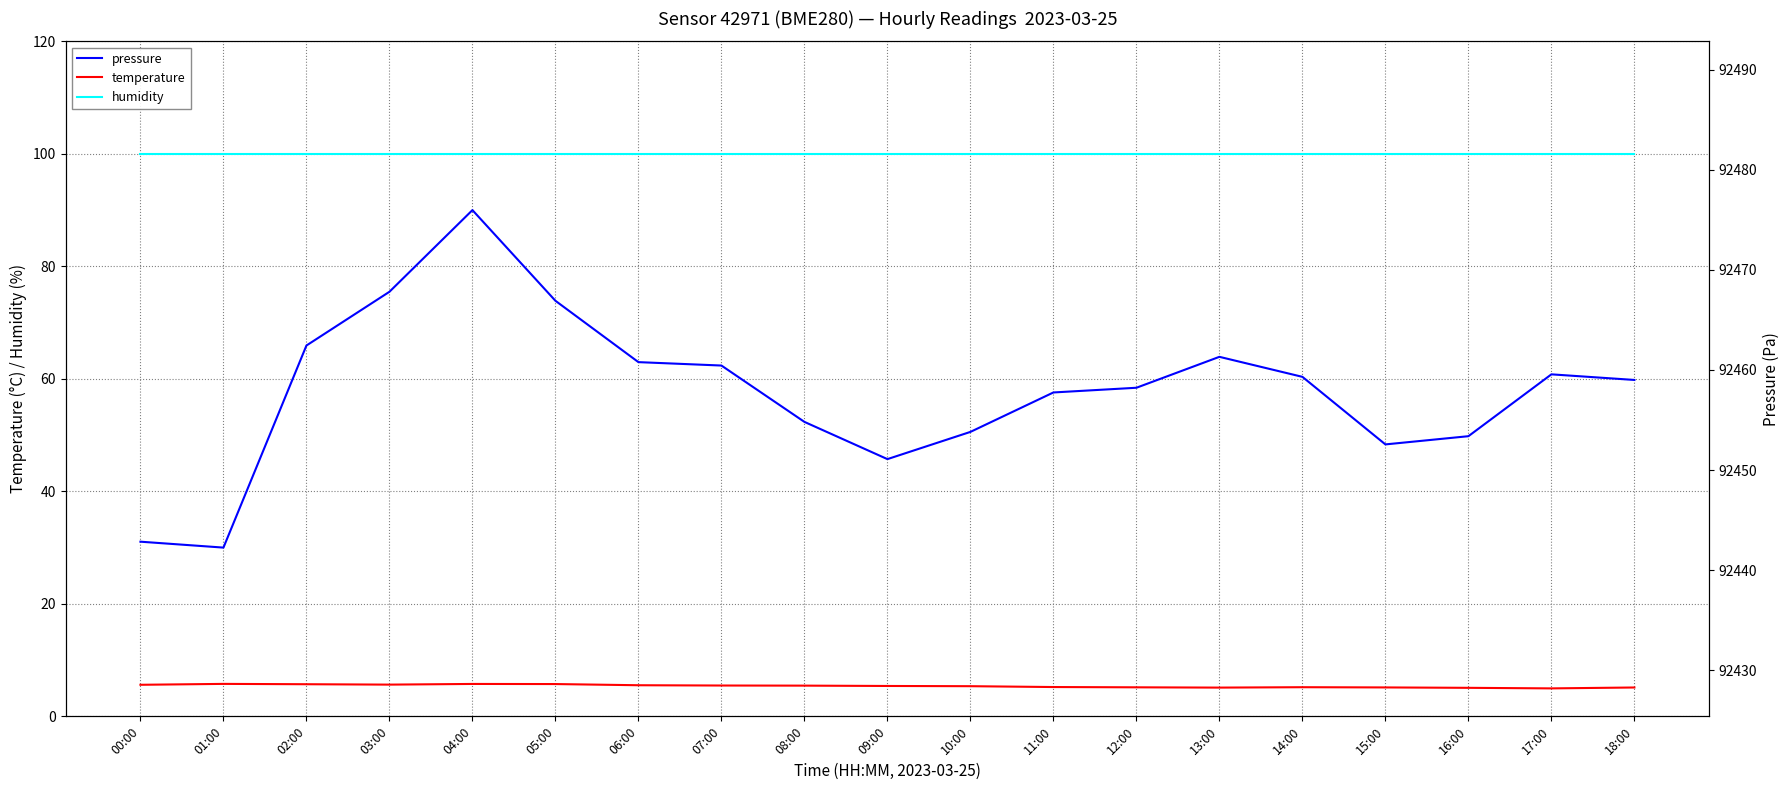

Between 03:00 and 18:00, which is larger?

03:00